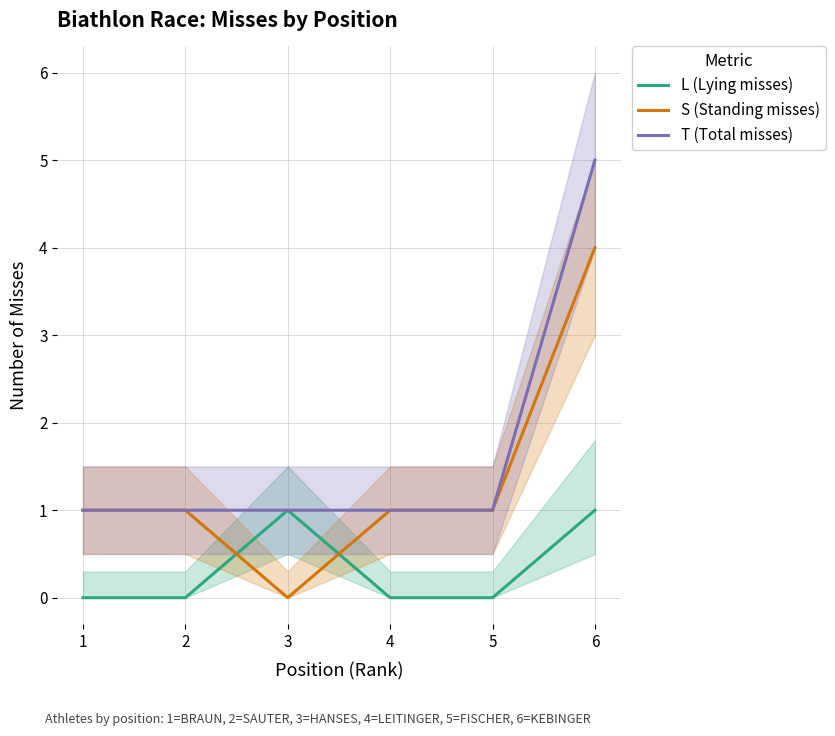

What is the sum of all L (Lying misses) values?

2